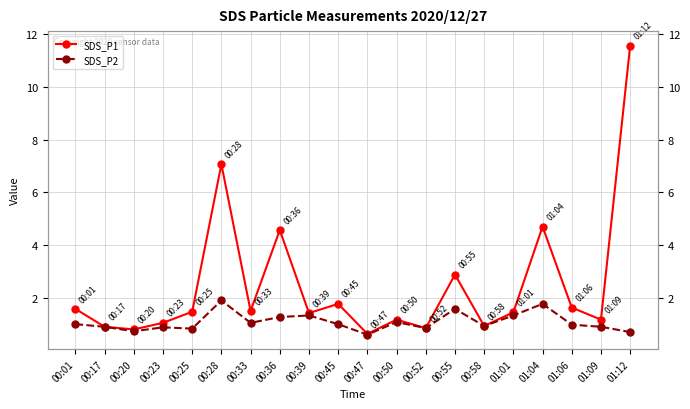

Is the value of SDS_P2 at 00:58 greater than the value of SDS_P1 at 01:09?

No